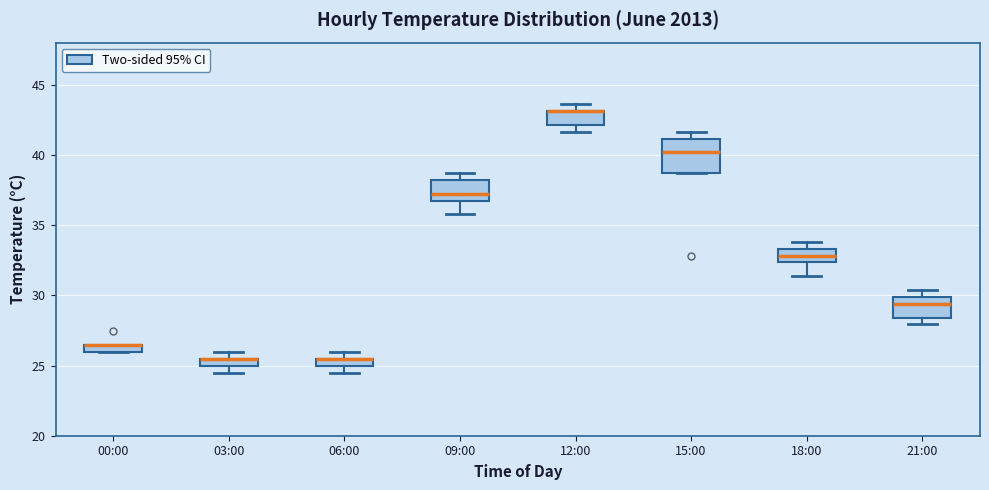

Where is the upper edge of the box for 00:00 on the y-axis? The values are not printed on the chart, so give them approximately, as read against the axis.

26.5